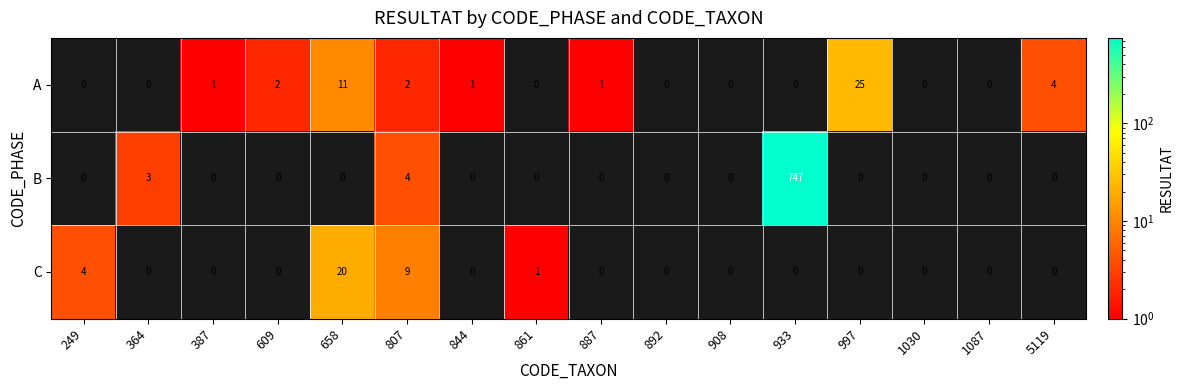

The C series shows -13 at 892. True or false?

False